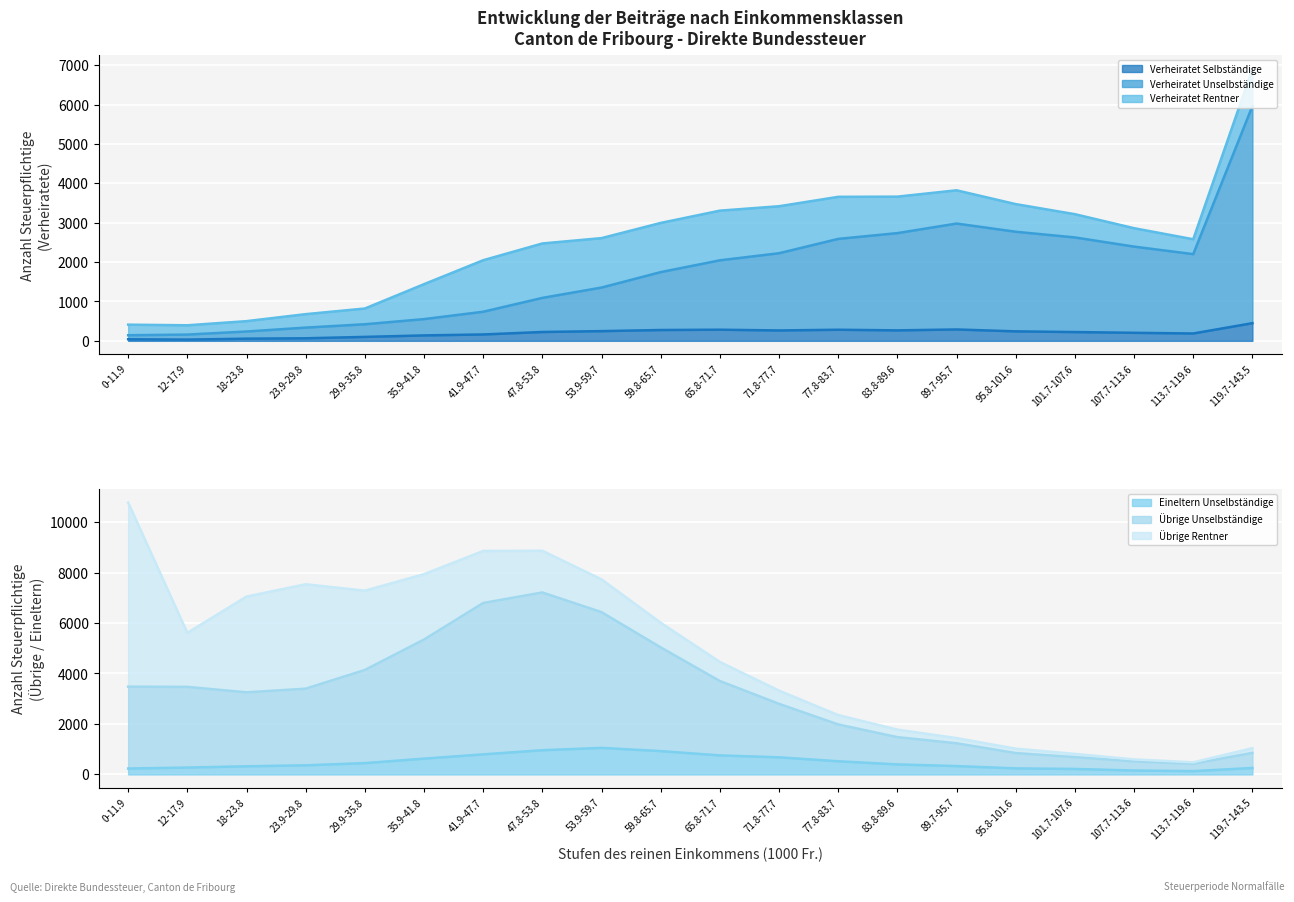

True or false: Übrige Unselbständige and Verheiratet Unselbständige intersect in this chart.

True